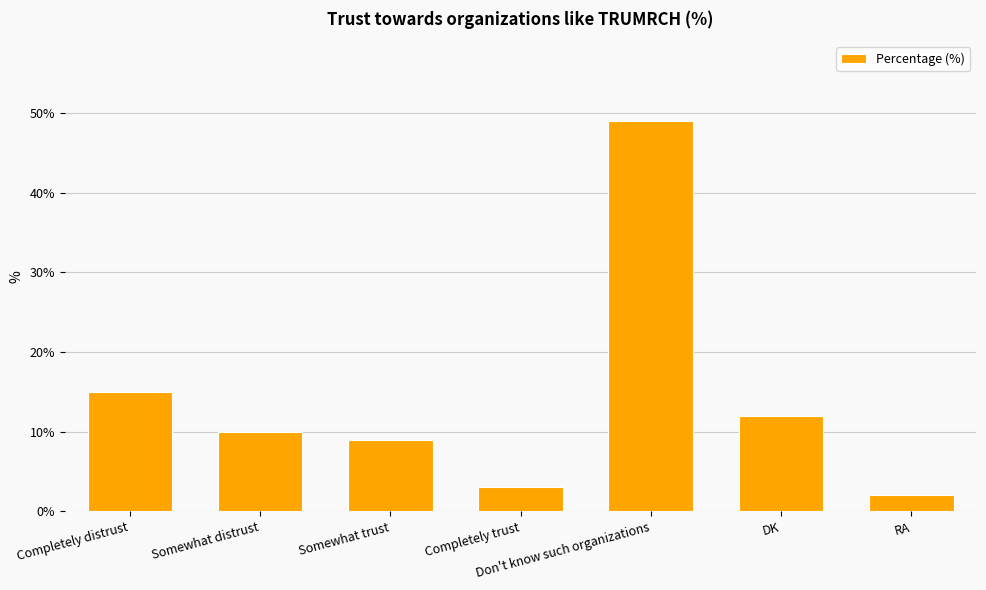

What is the ratio of the value at Somewhat distrust to the value at Completely distrust?

0.7